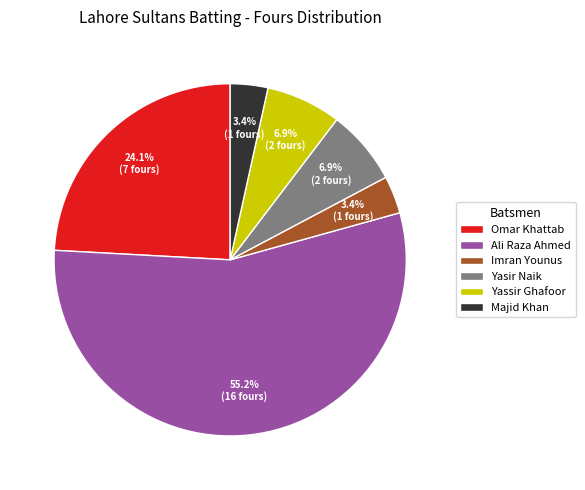

Which slice represents more than half of the pie?

Ali Raza Ahmed